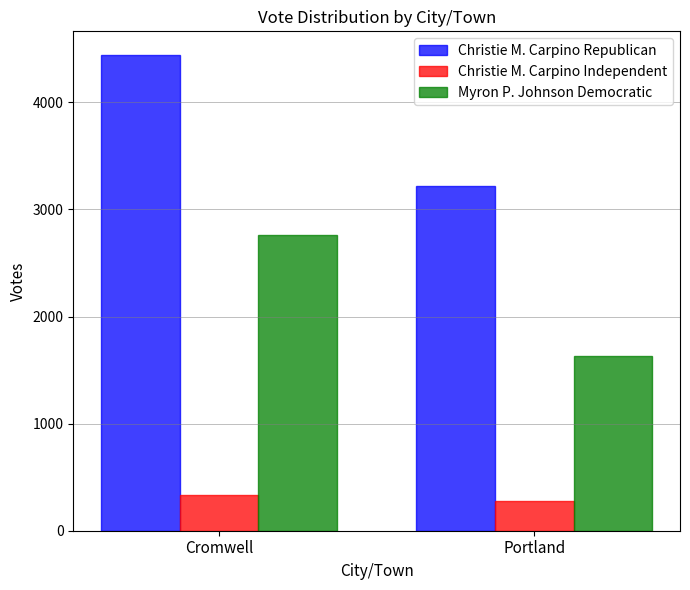

What is the spread (max minus min) of values at Portland?

2944